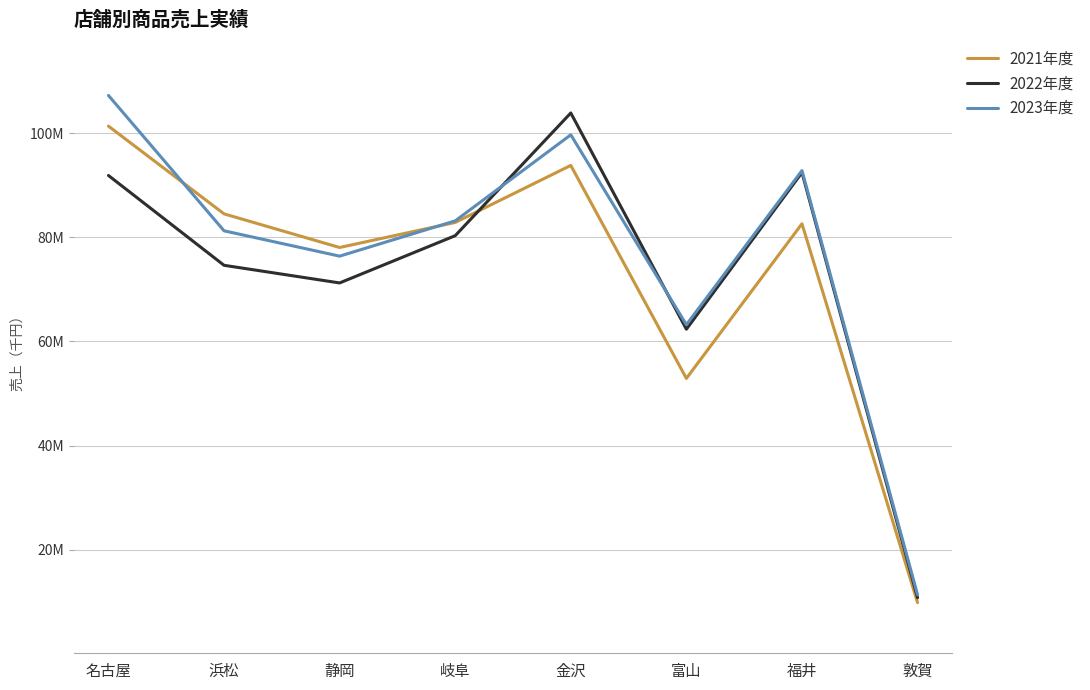

What are all the series names shown in the legend?

2021年度, 2022年度, 2023年度